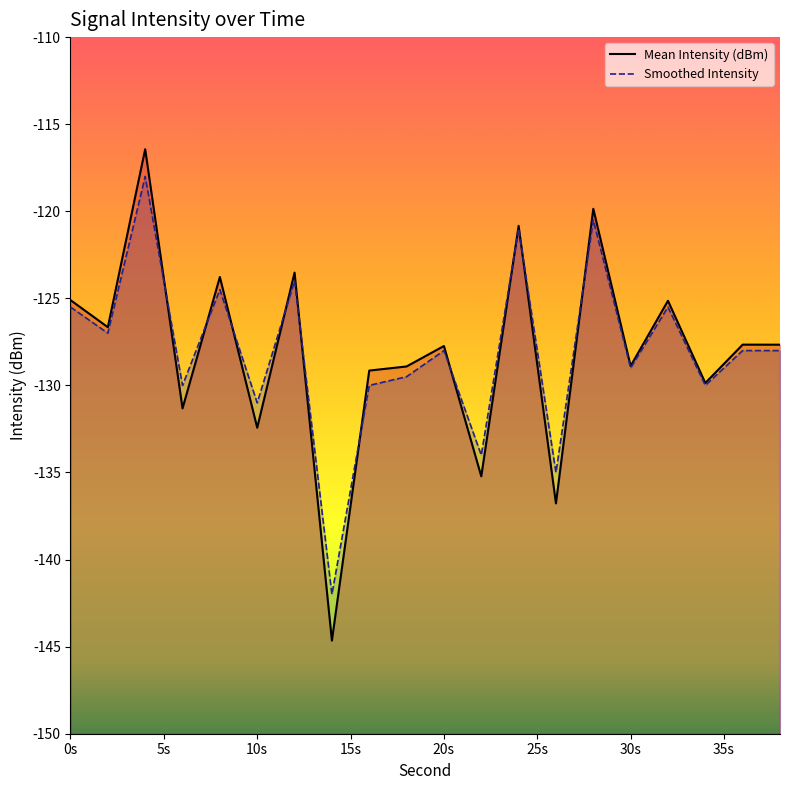

Which series has the widest spread of values?

Mean Intensity (dBm)